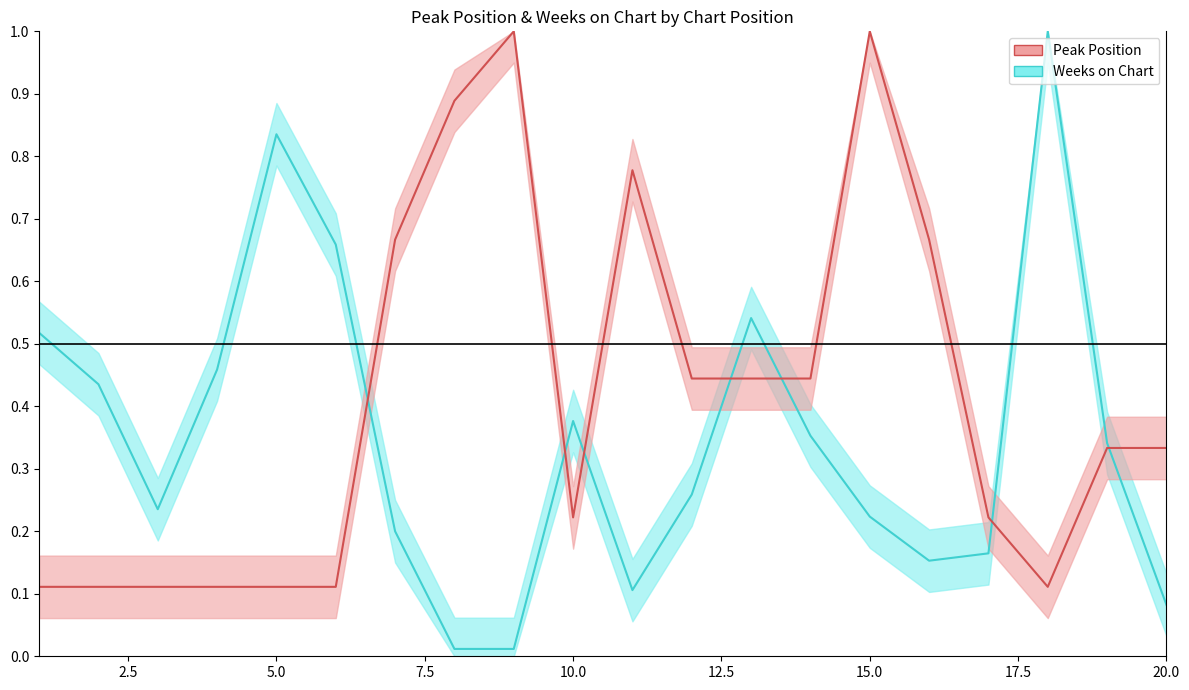

How many intersections are there between Weeks on Chart and Peak Position?

7